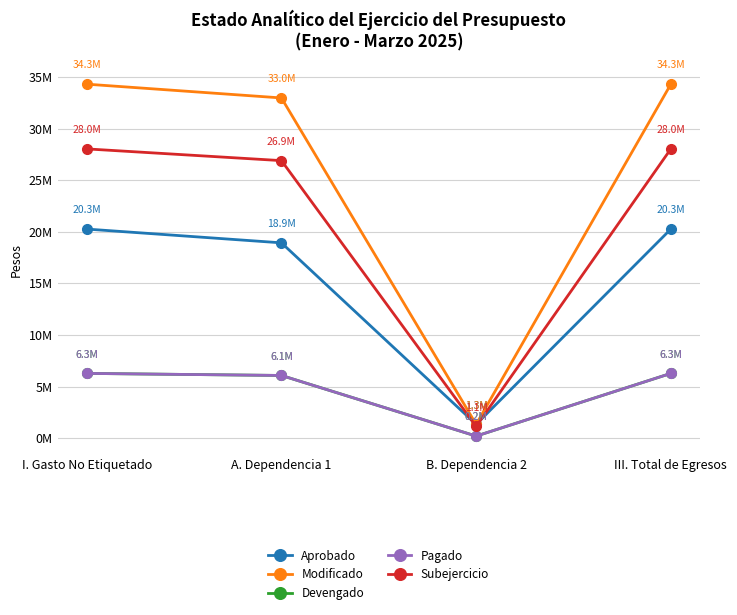

Is this an area chart (filled region under the line)?

No